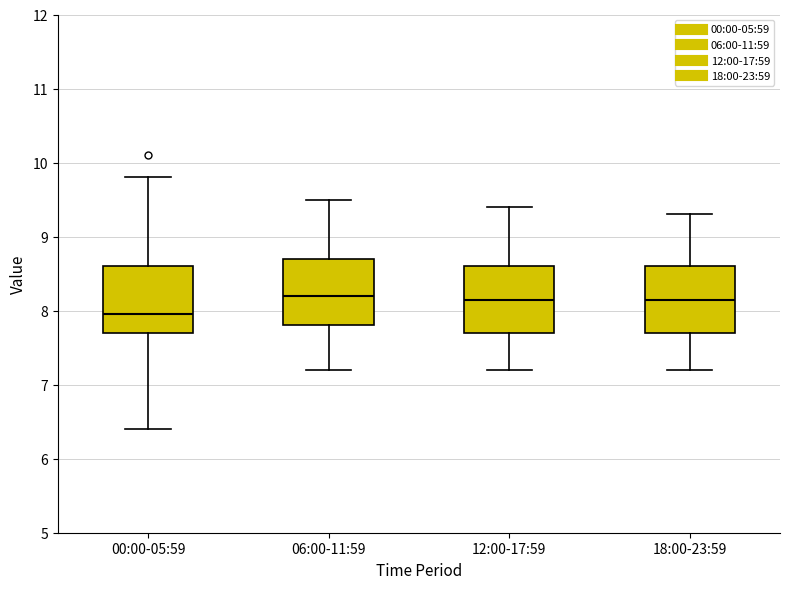

Where does the upper whisker of the box for 00:00-05:59 end on the y-axis? The values are not printed on the chart, so give them approximately, as read against the axis.

9.8